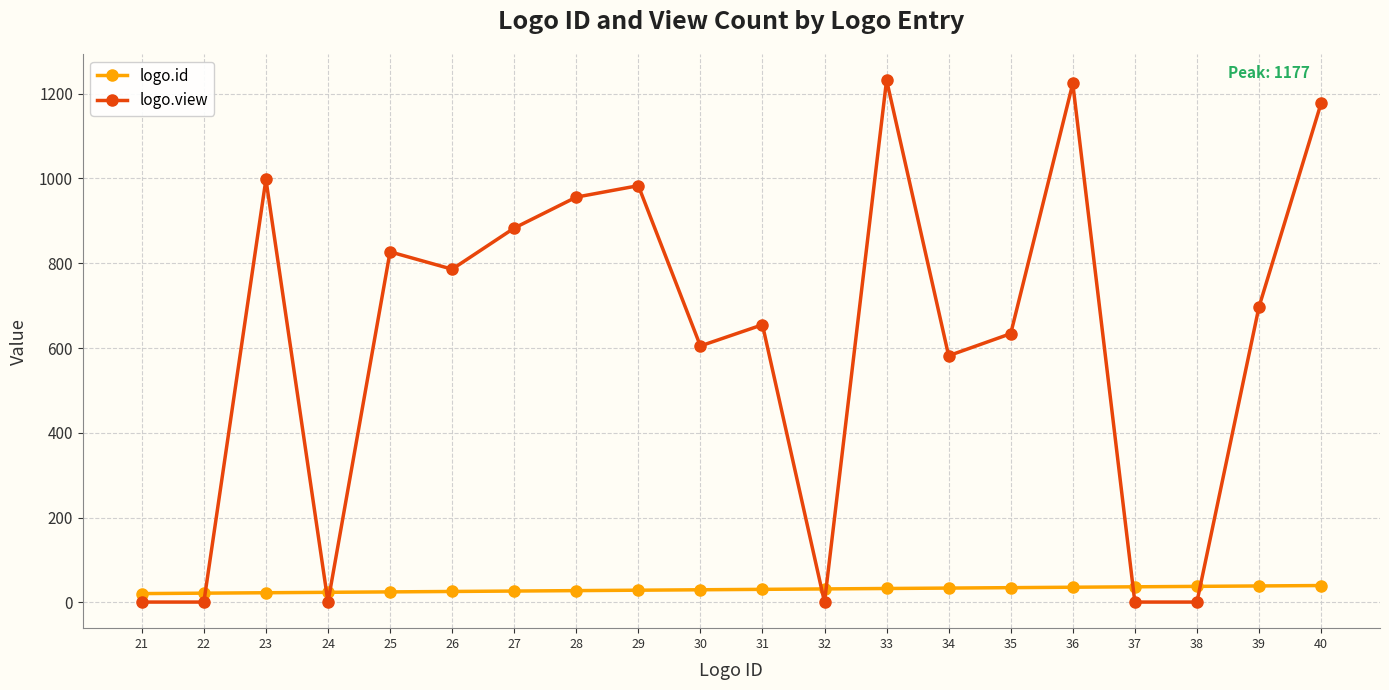

List the series in order of their overall mean, lowest first.

logo.id, logo.view